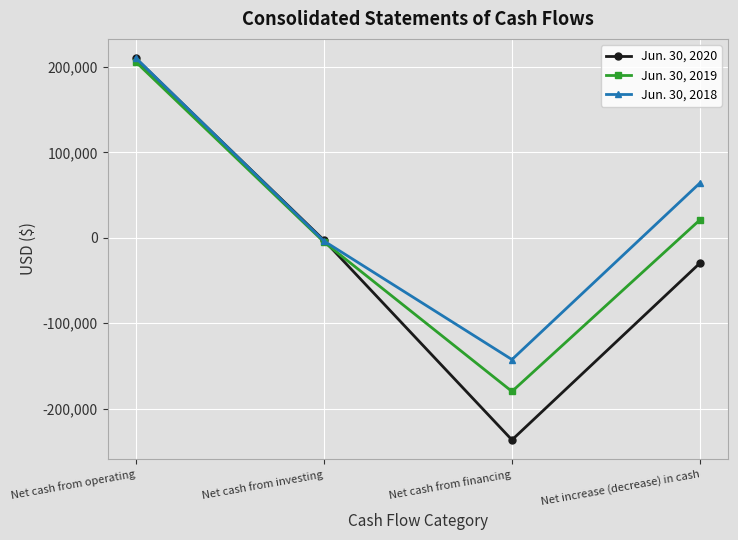

What are all the series names shown in the legend?

Jun. 30, 2020, Jun. 30, 2019, Jun. 30, 2018